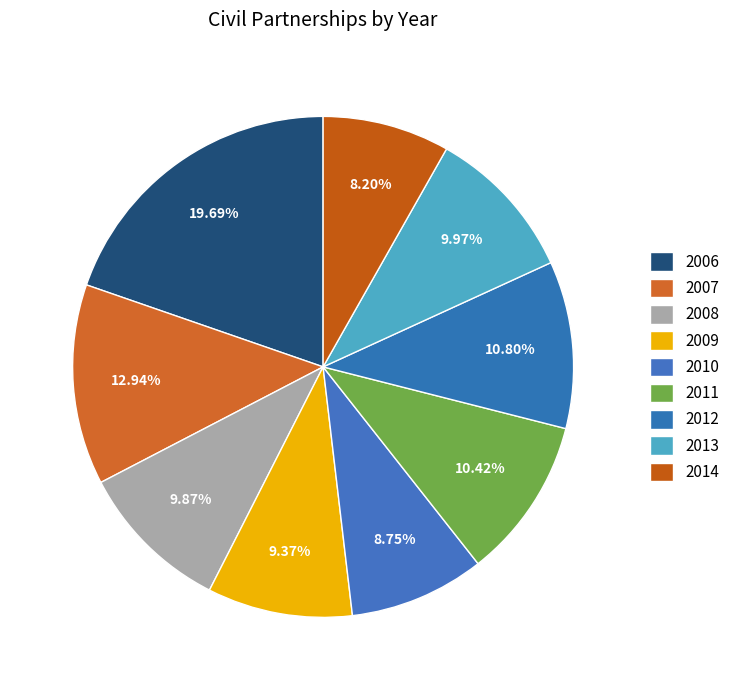

How many segments does this pie chart have?

9